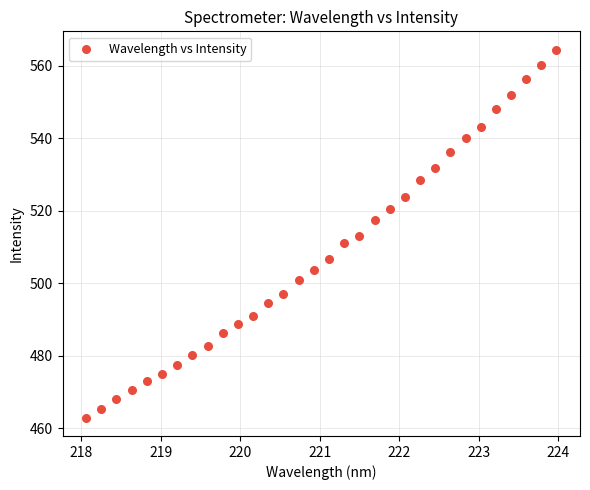

What is the range of Y values (max minus min)?

101.5